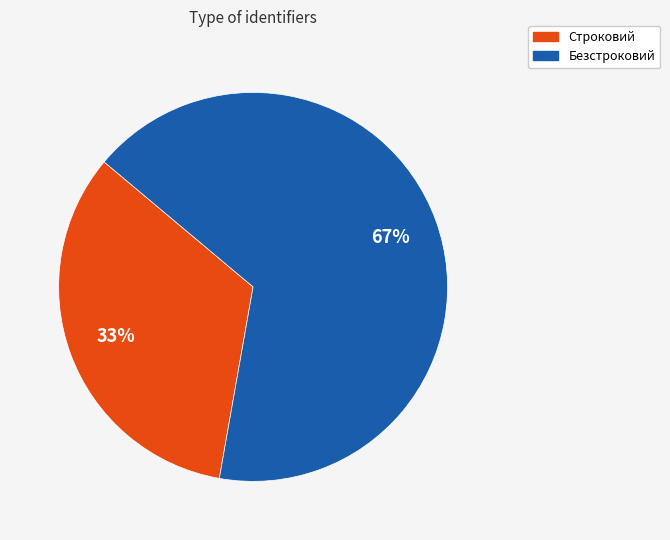

What is the ratio of the value at Строковий to the value at Безстроковий?

0.5